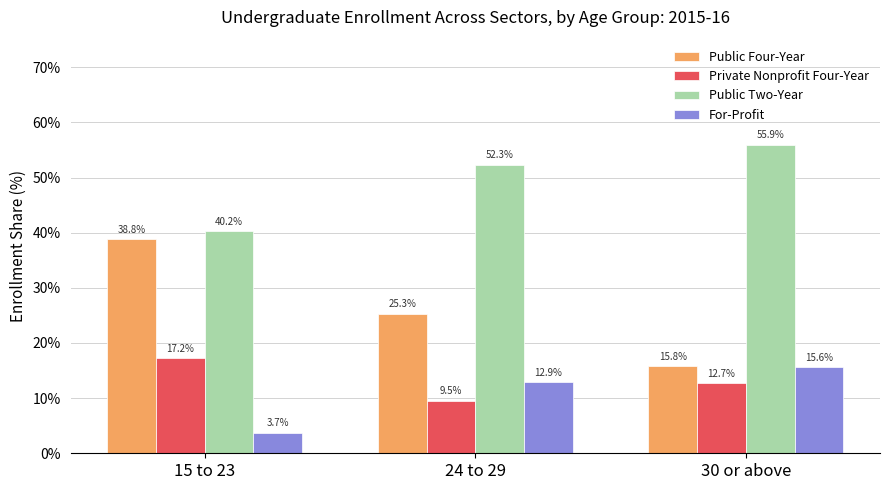

At which label does Public Two-Year reach its peak?

30 or above